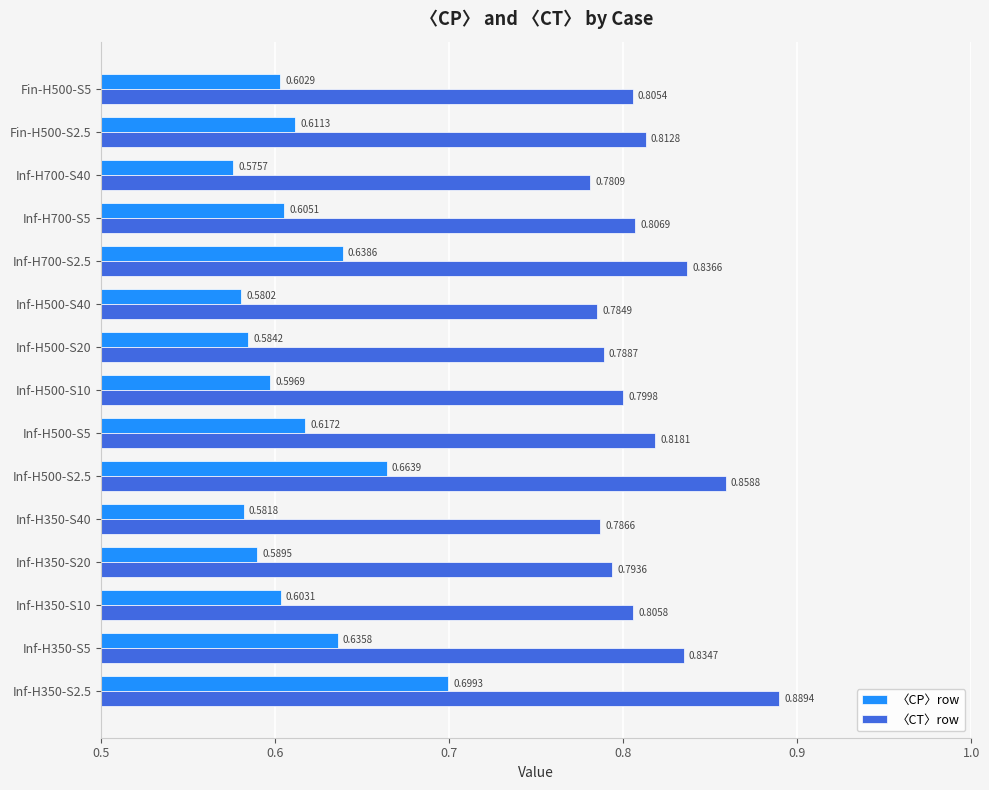

Is the value of 〈CT〉row at Inf-H500-S2.5 greater than the value of 〈CP〉row at Inf-H500-S5?

Yes